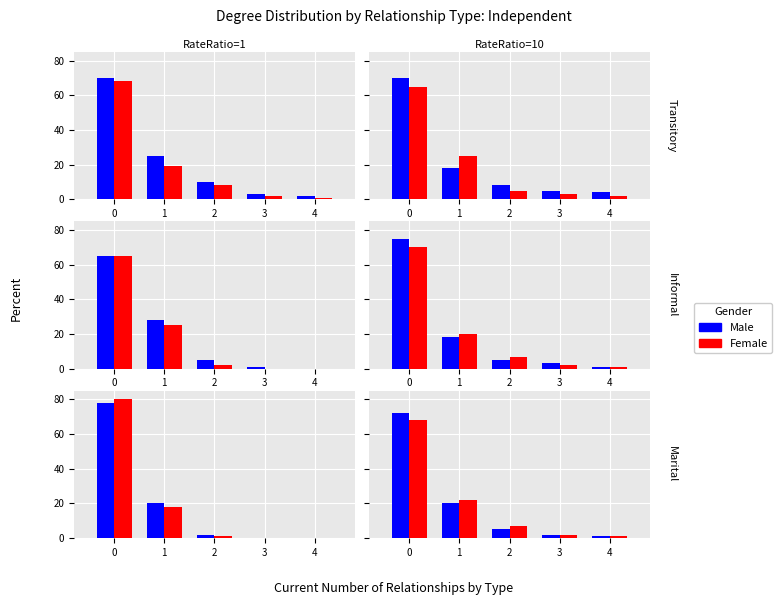

The Female series shows 22 at 1. True or false?

True